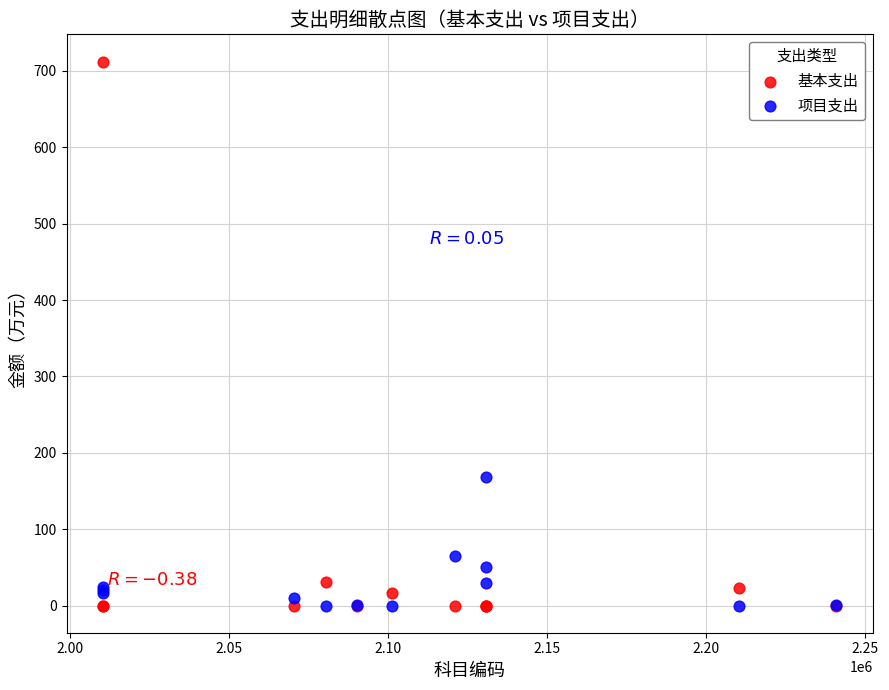

Across all series, what Y value is closest to 356?

168.1